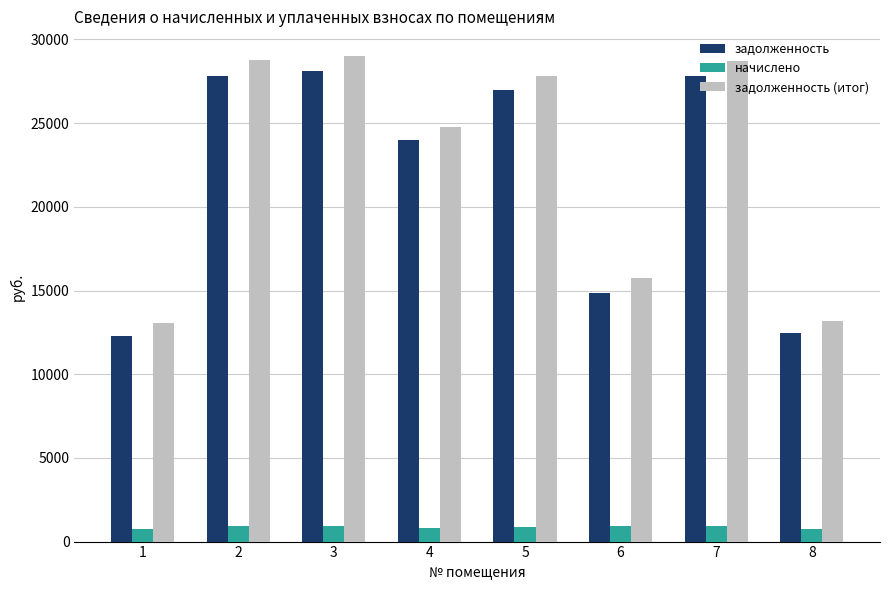

How many groups of bars are there?

8